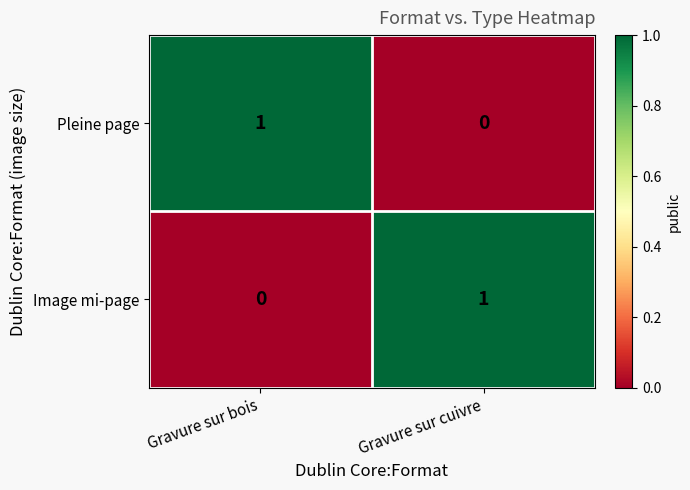

True or false: Image mi-page has a value of 0 at Gravure sur bois.

True